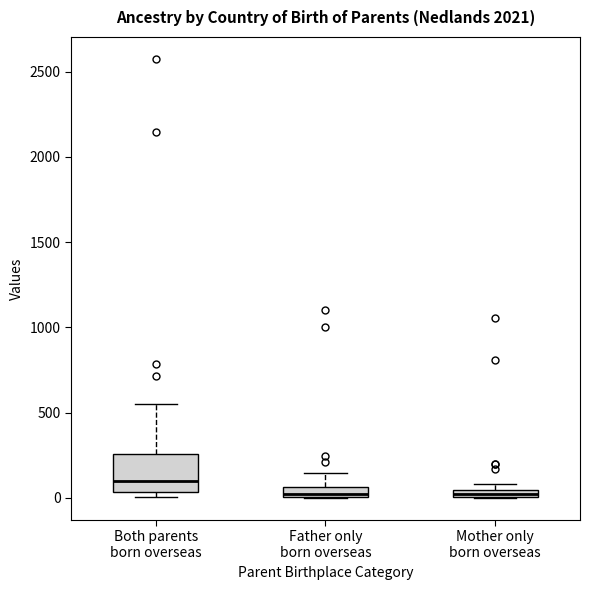

Which box's median line is the highest?

Both parents born overseas